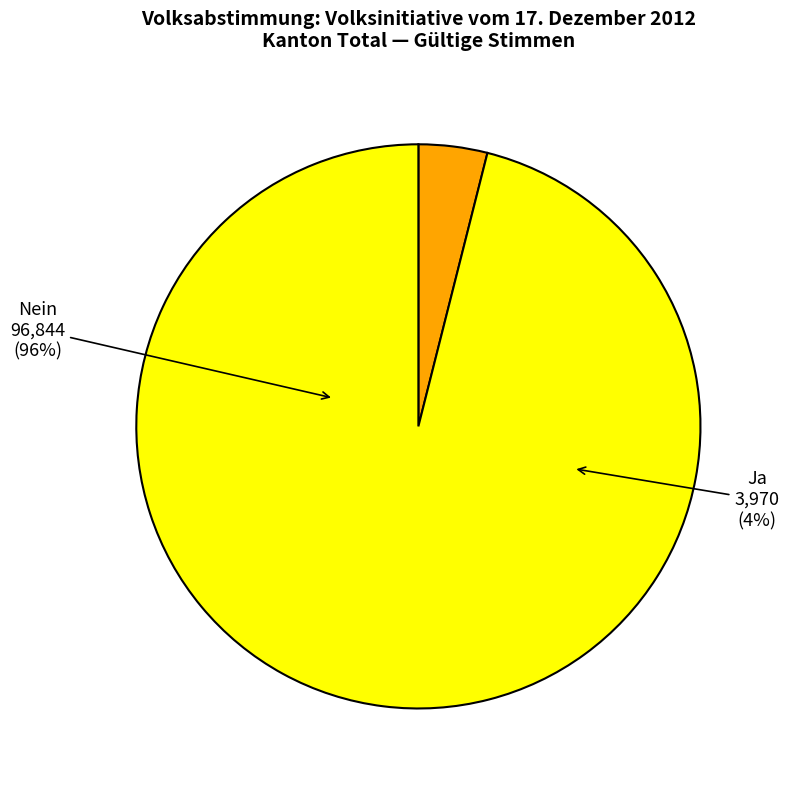

Rank the categories by value from lowest to highest.

Ja, Nein